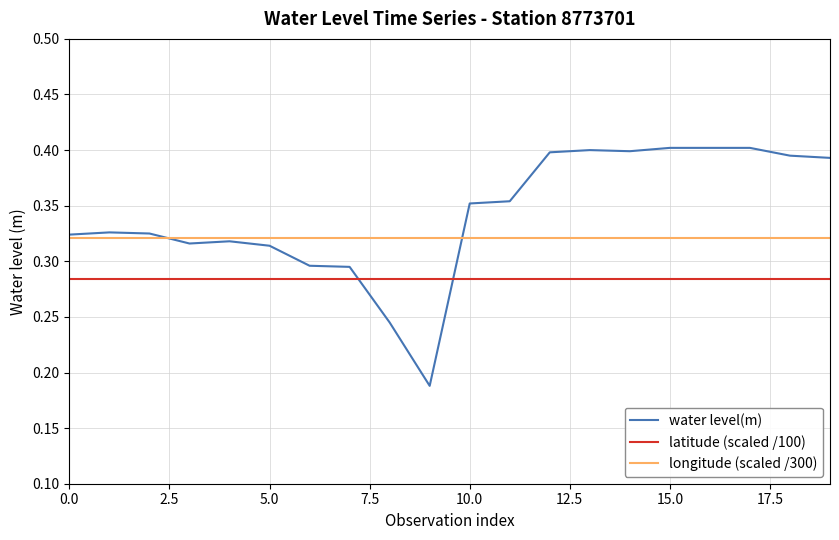

How many intersections are there between water level(m) and latitude (scaled /100)?

2